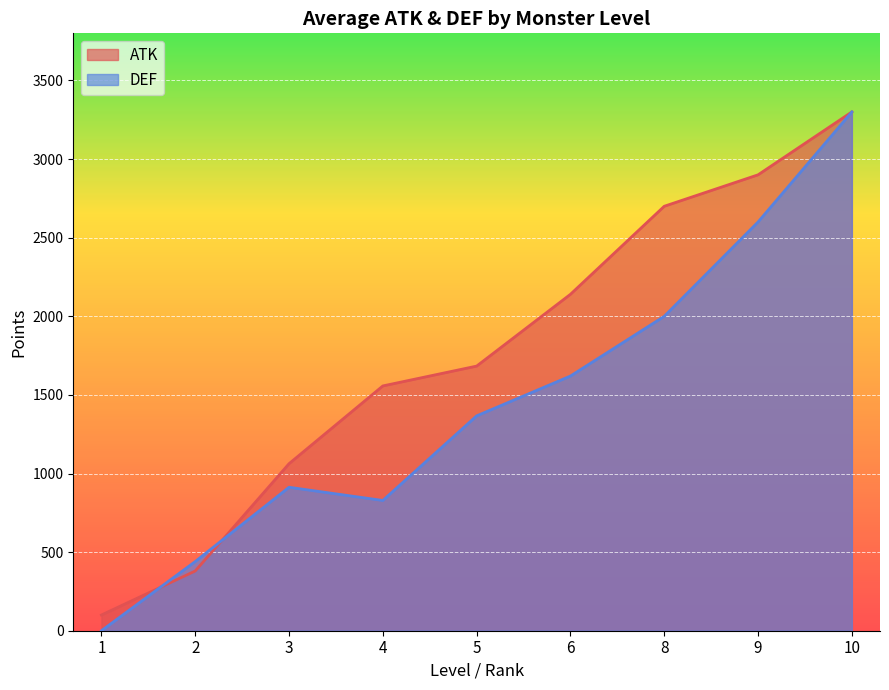

What are all the series names shown in the legend?

ATK, DEF